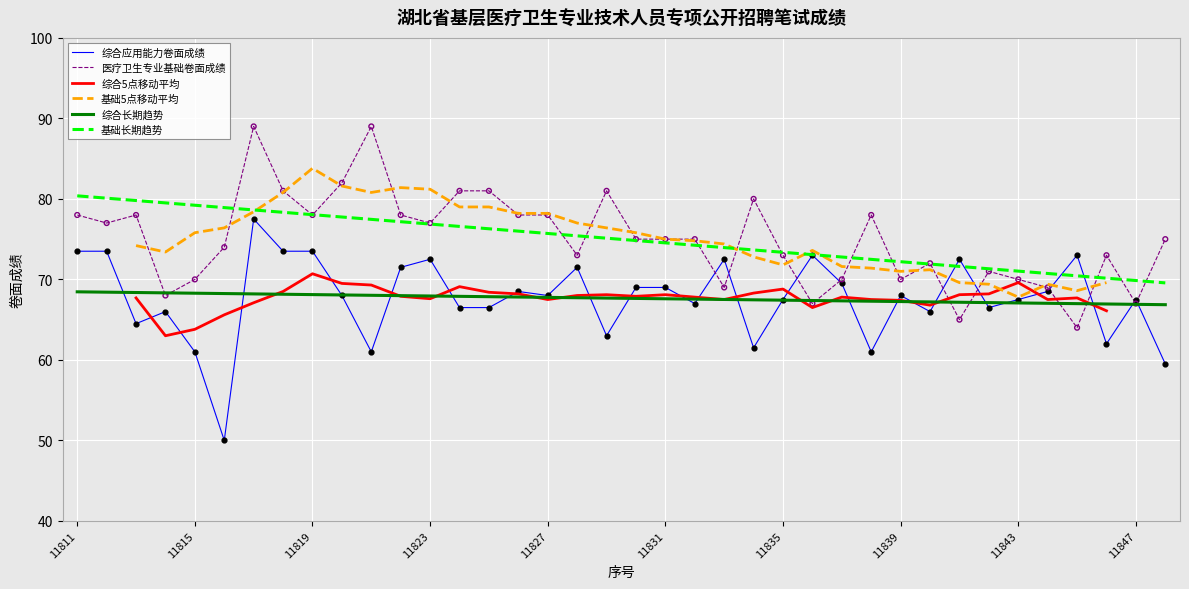

Is the value of 基础长期趋势 at 14 greater than the value of 综合5点移动平均 at 25?

Yes